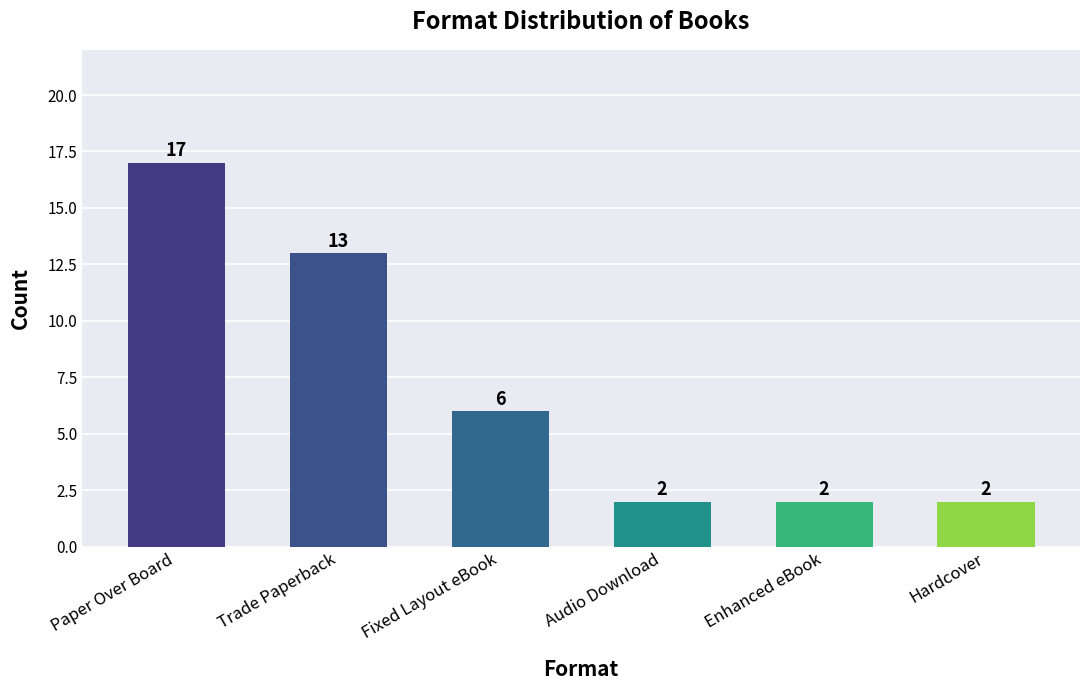

Reading right to left, list all the values displayed in this chart.

2	2	2	6	13	17